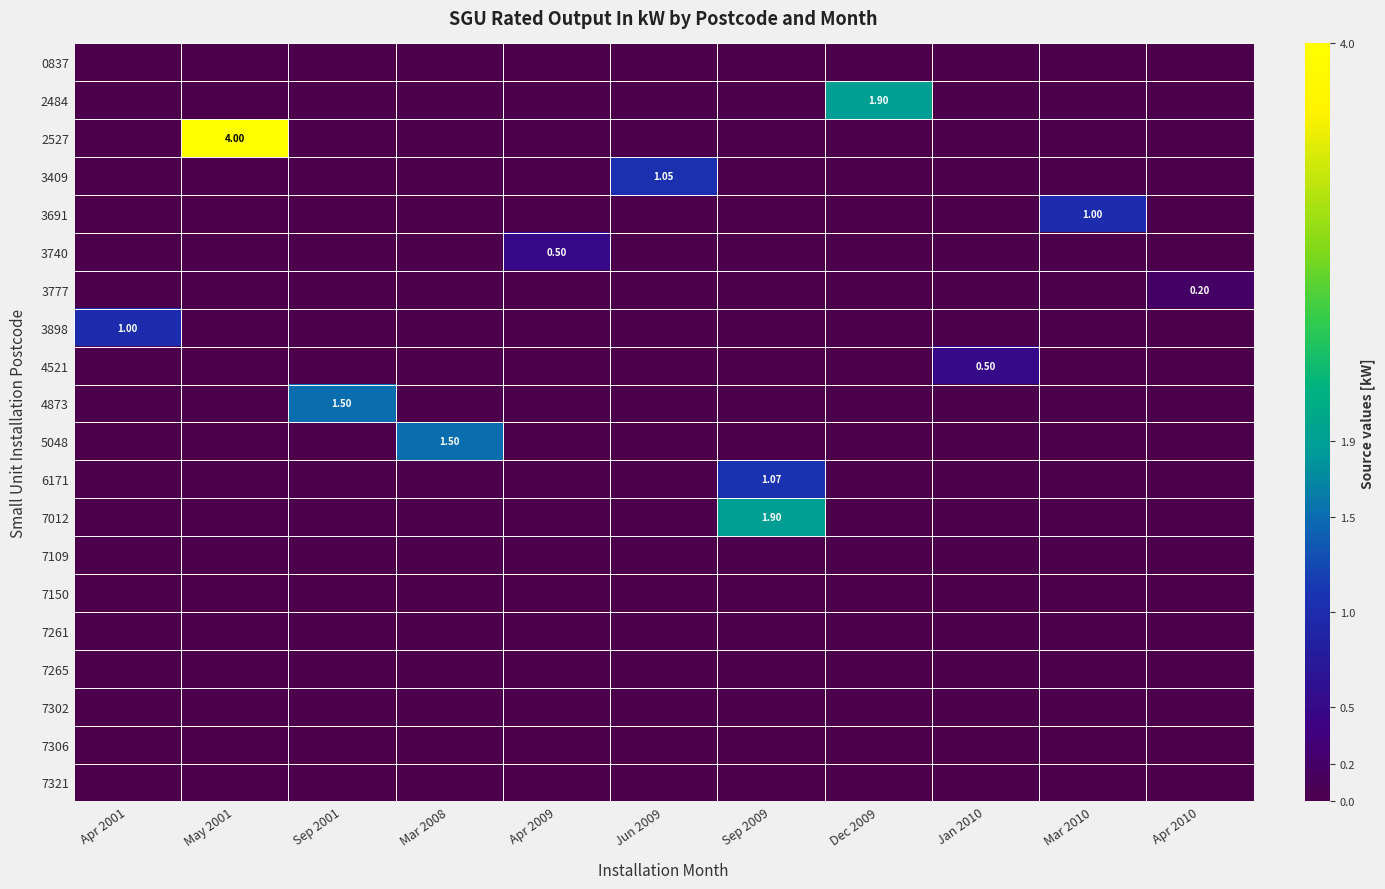

What is the difference between the maximum and minimum values in the 6171 series?

1.1